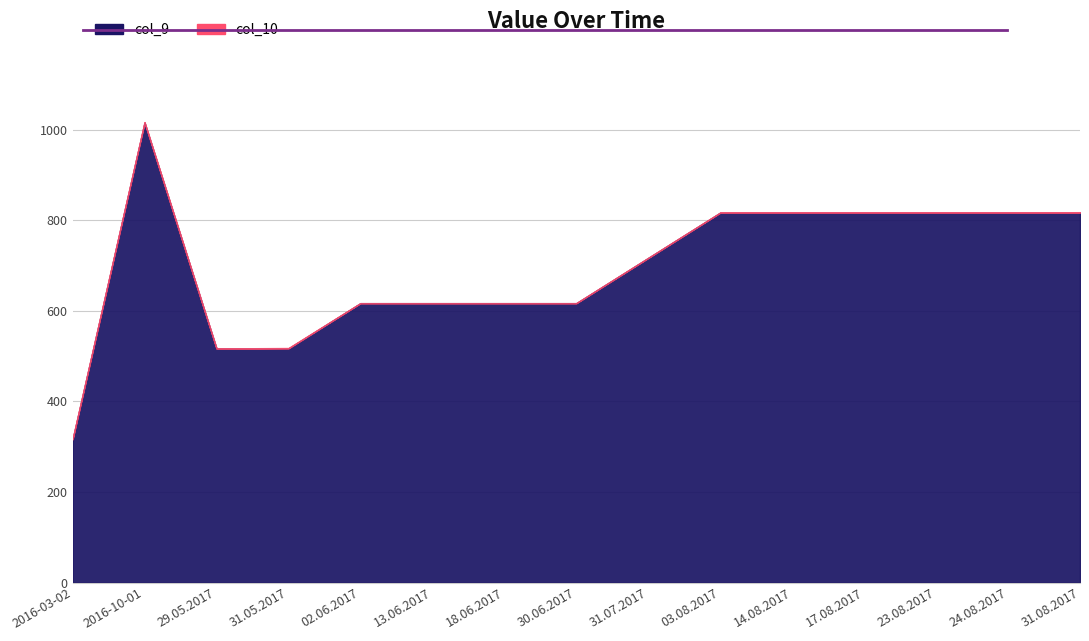

What is the total value across all series at 29.05.2017?

517